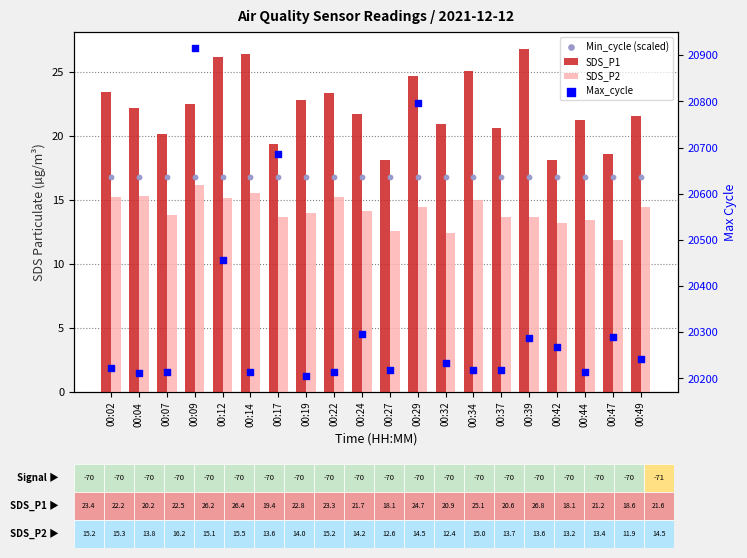

Which series reaches the maximum Y coordinate?

Max_cycle